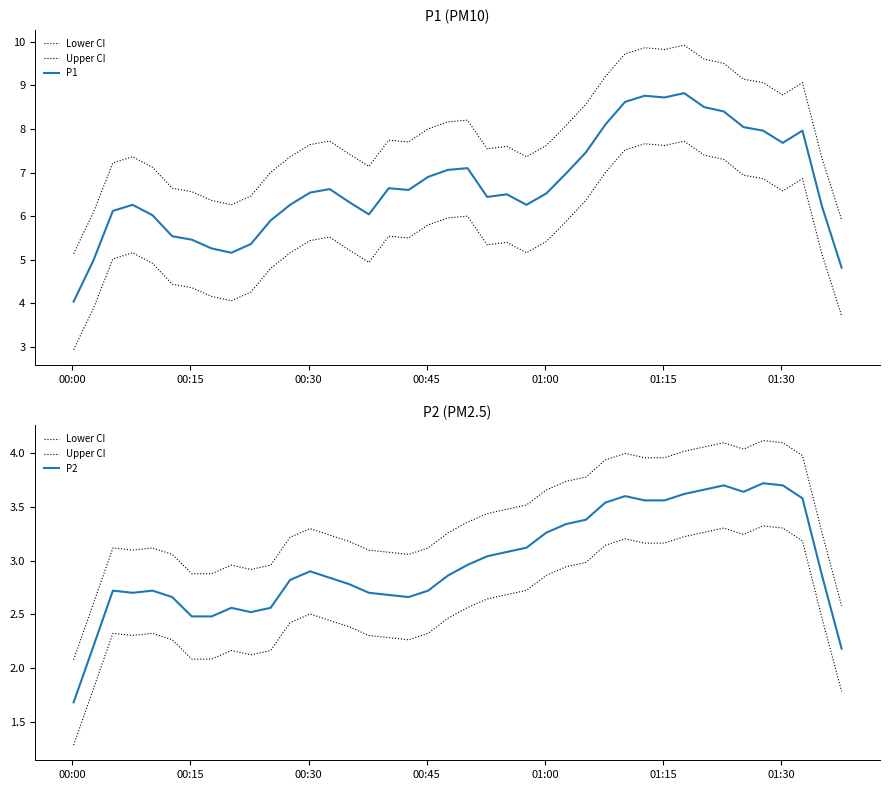

What are all the series names shown in the legend?

Lower CI, Upper CI, P1, P2